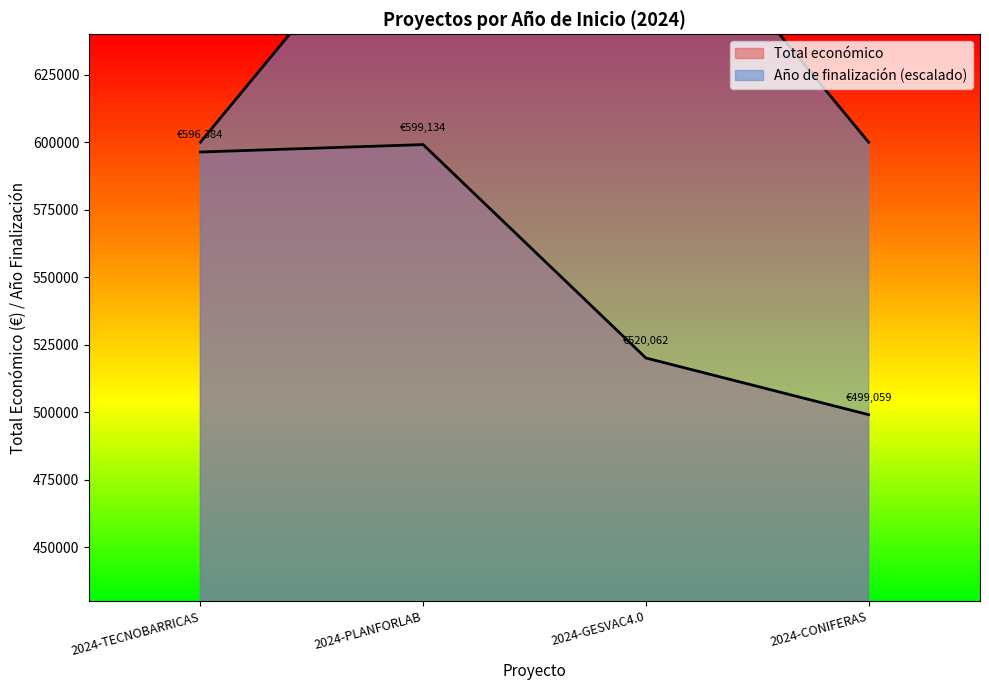

True or false: Año de finalización and Total económico cross at least once.

False